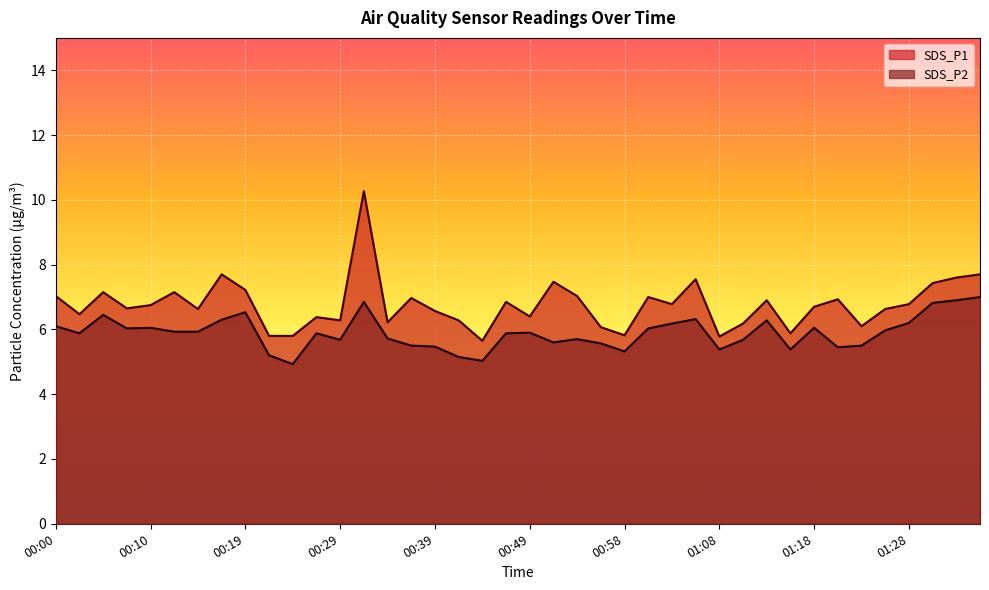

Which series has the largest total across all categories?

SDS_P1